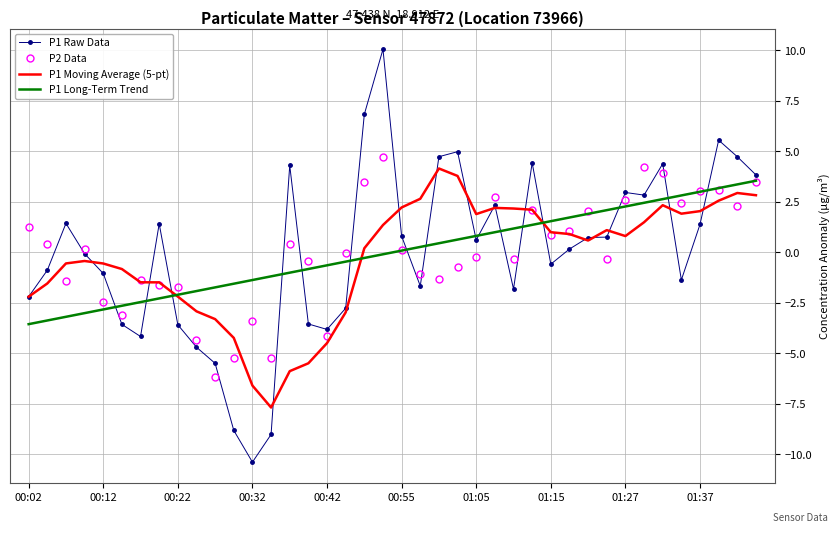

What is the minimum value shown in the chart?

-10.4